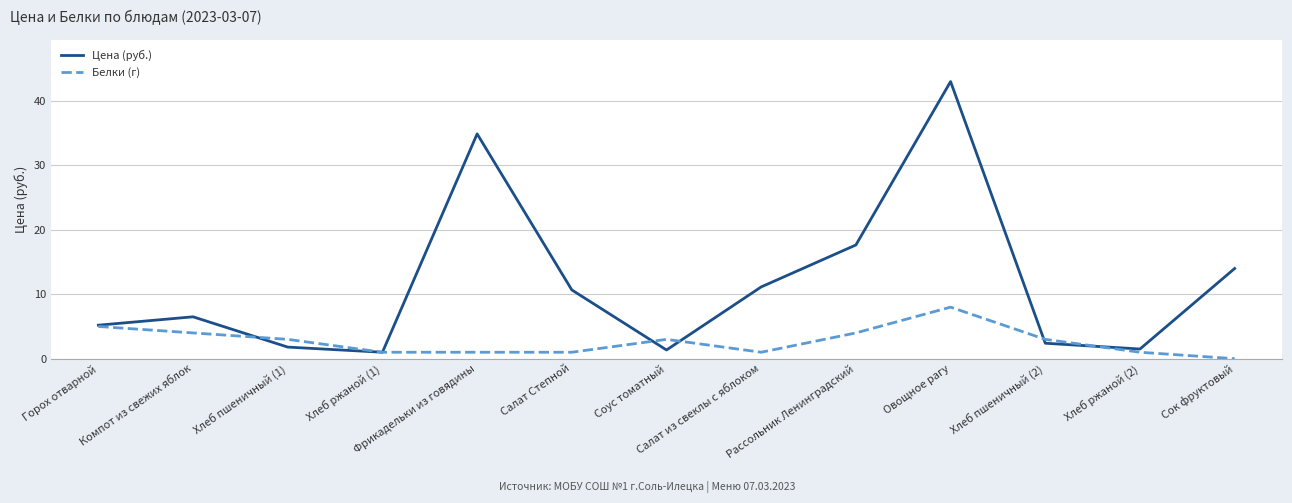

Which series has the largest total across all categories?

Цена (руб.)